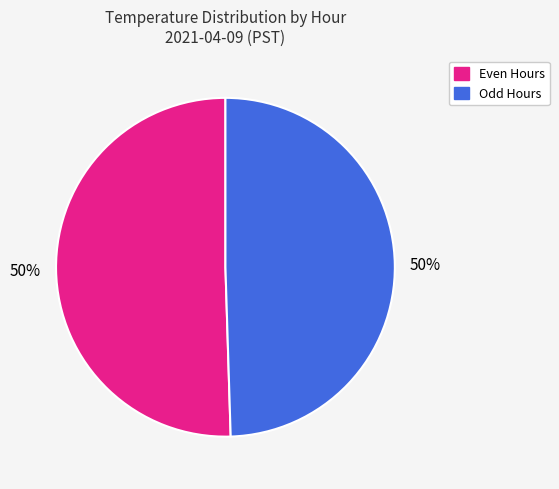

What percentage is the Odd Hours slice, to the nearest percent?

50%